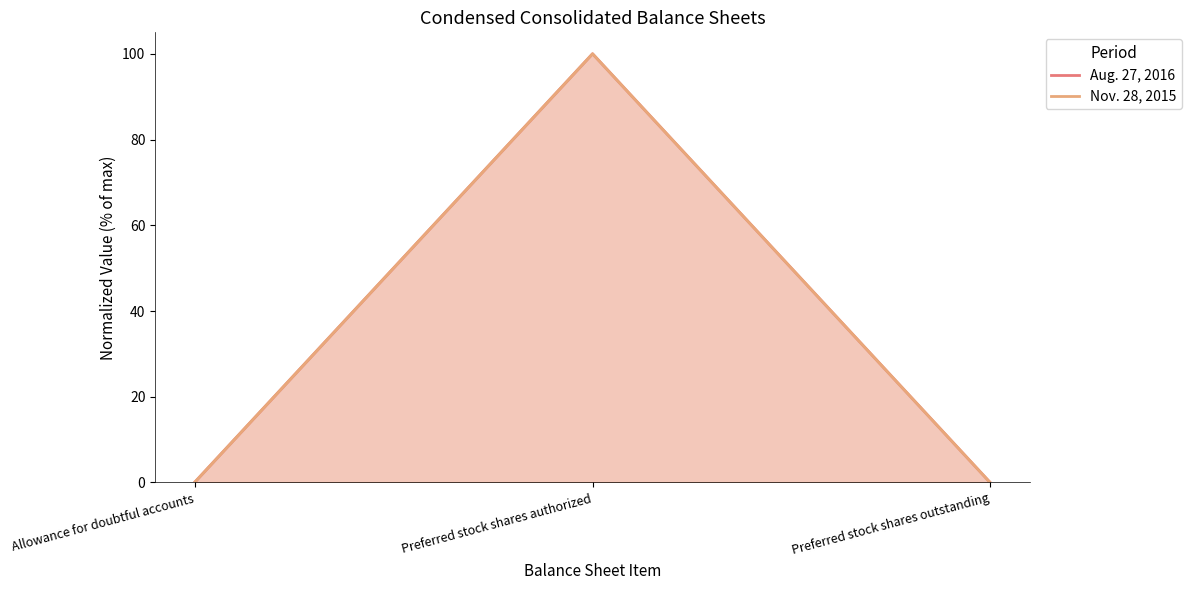

What is the total value across all series at Preferred stock shares authorized?

200.0